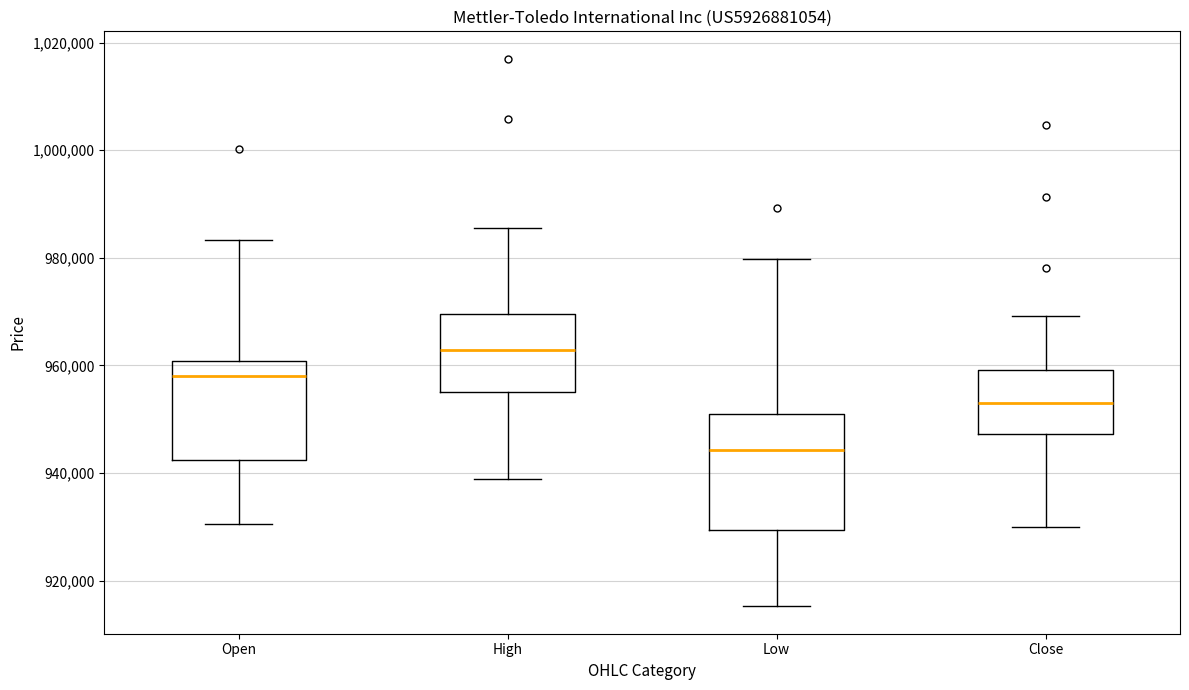

Comparing the boxes themselves (not the whiskers), which one is the tallest?

Low